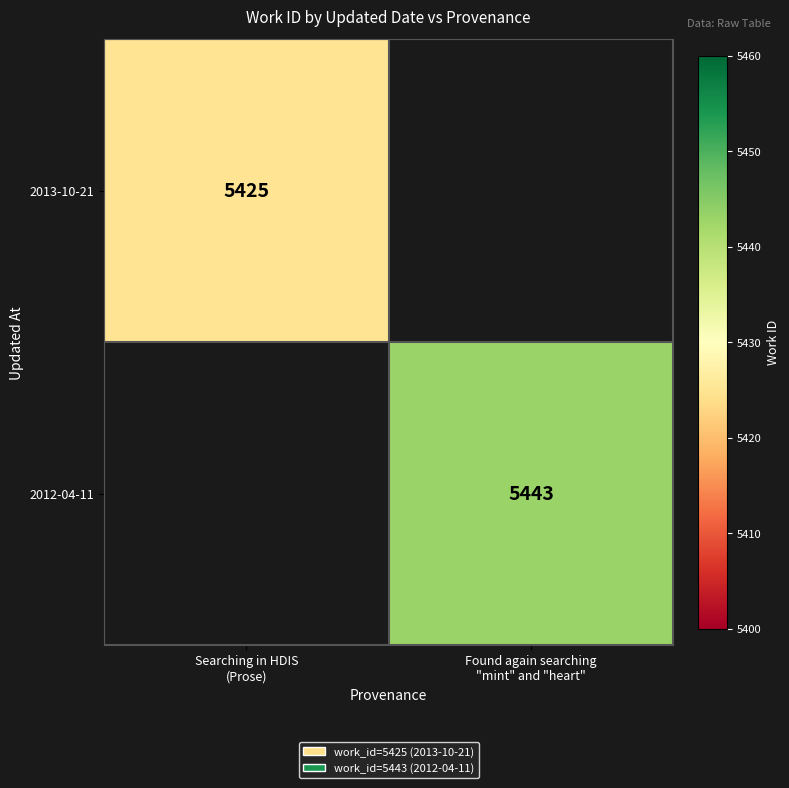

Which series has the largest range (max minus min)?

2013-10-21